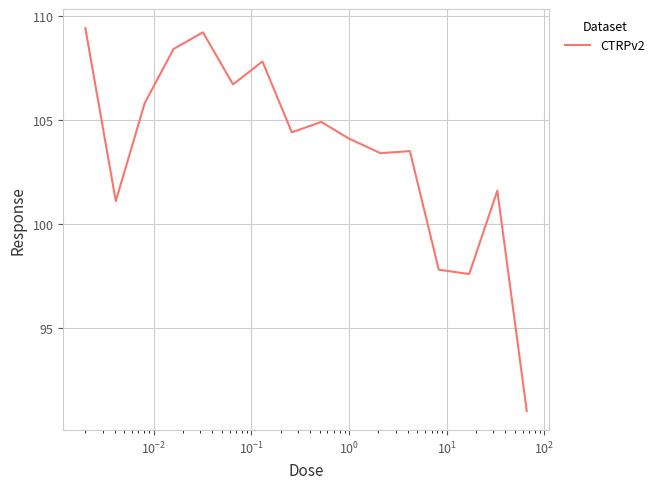

What is the average value?

103.5